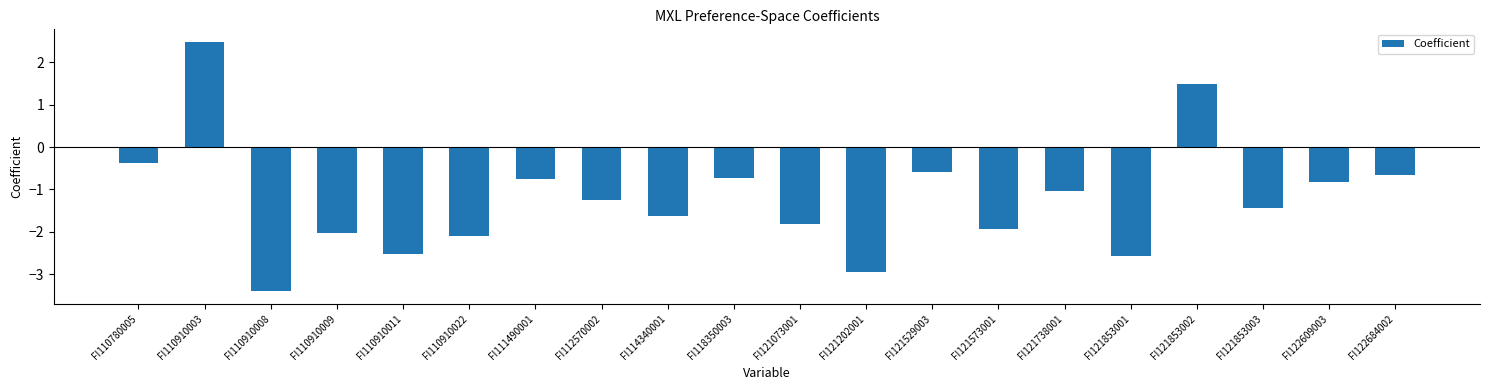

How many positive values are there?

2